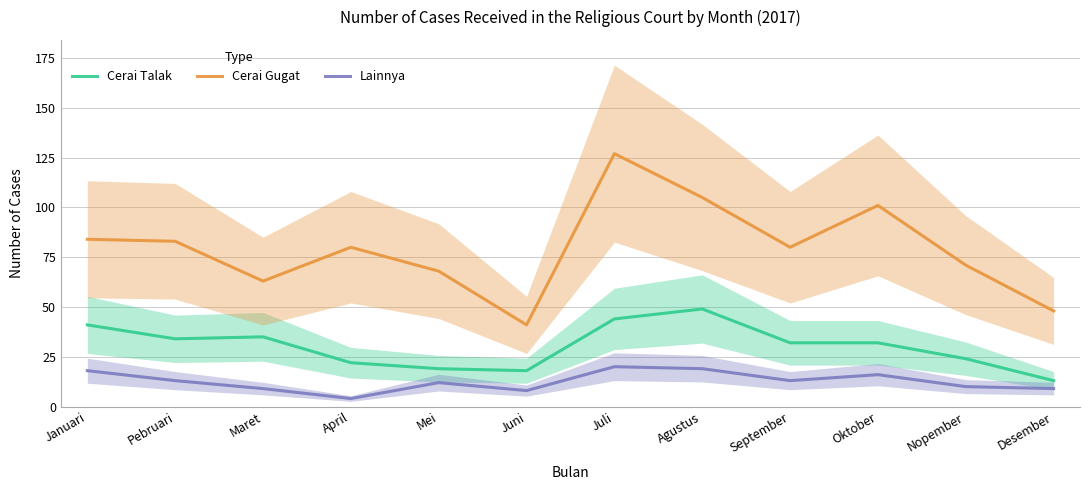

How many lines are shown in the chart?

3